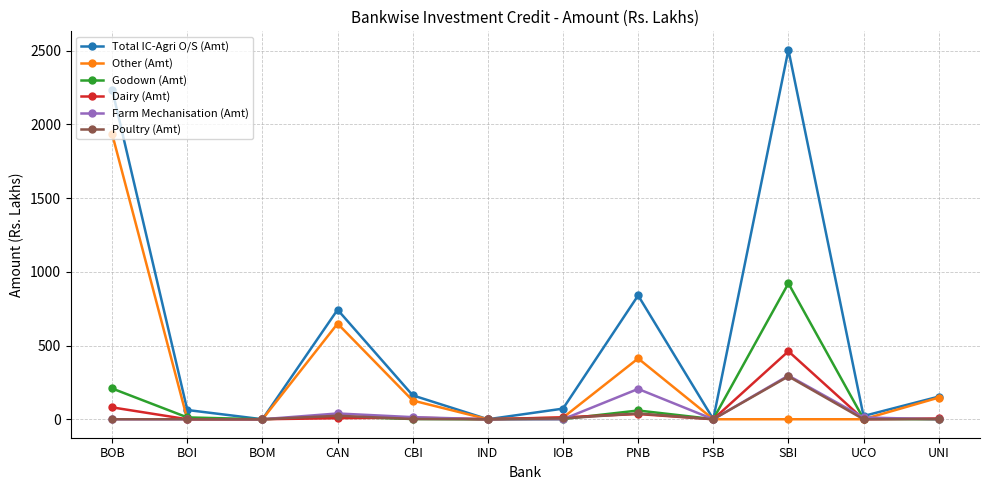

True or false: Other (Amt) has more than 0 interior local peaks.

True